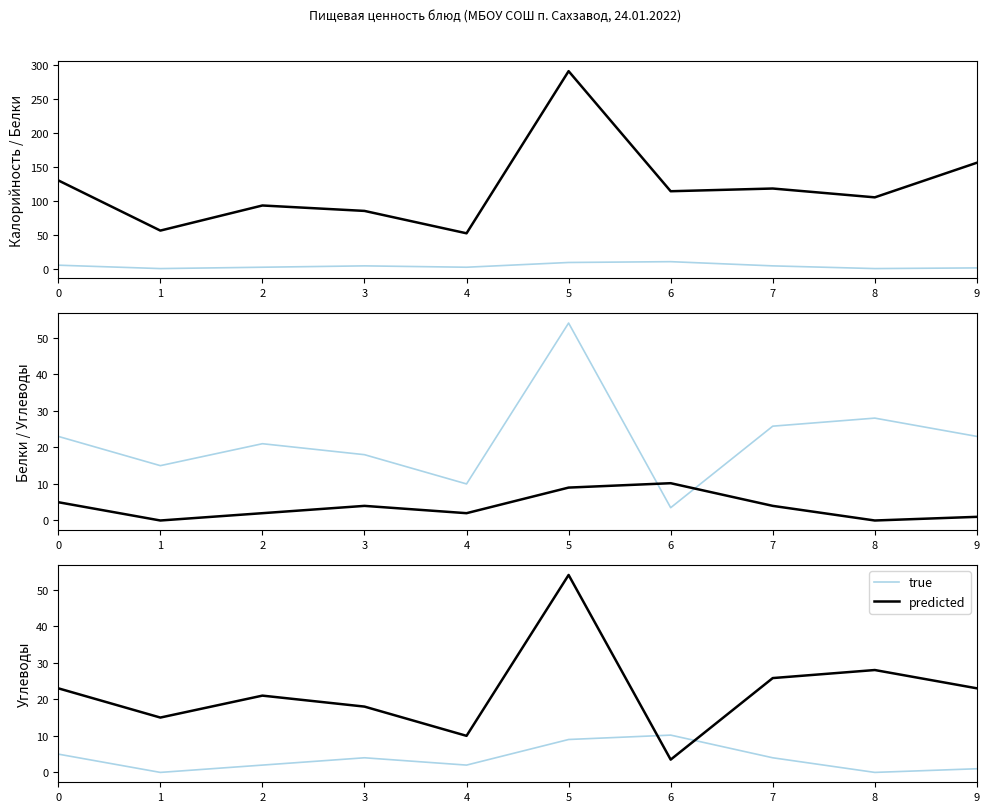

Is this an area chart (filled region under the line)?

No